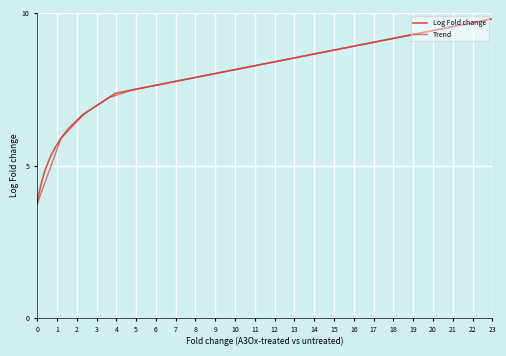

How many data points in Trend are less than 8?

8